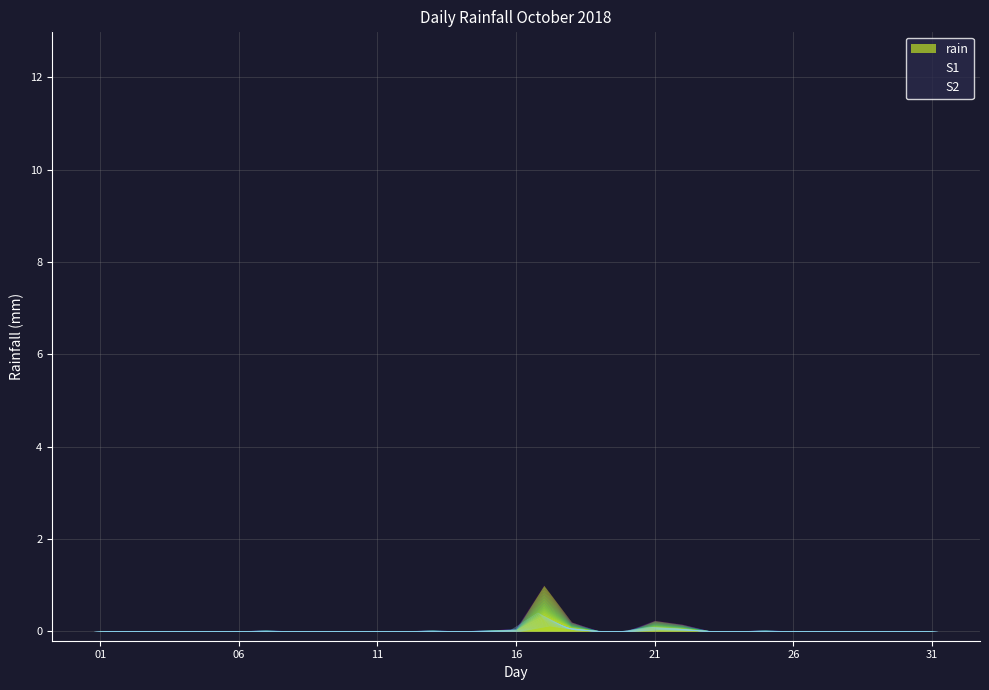

How many interior local peaks (higher than both neighbors) does the data have?

5